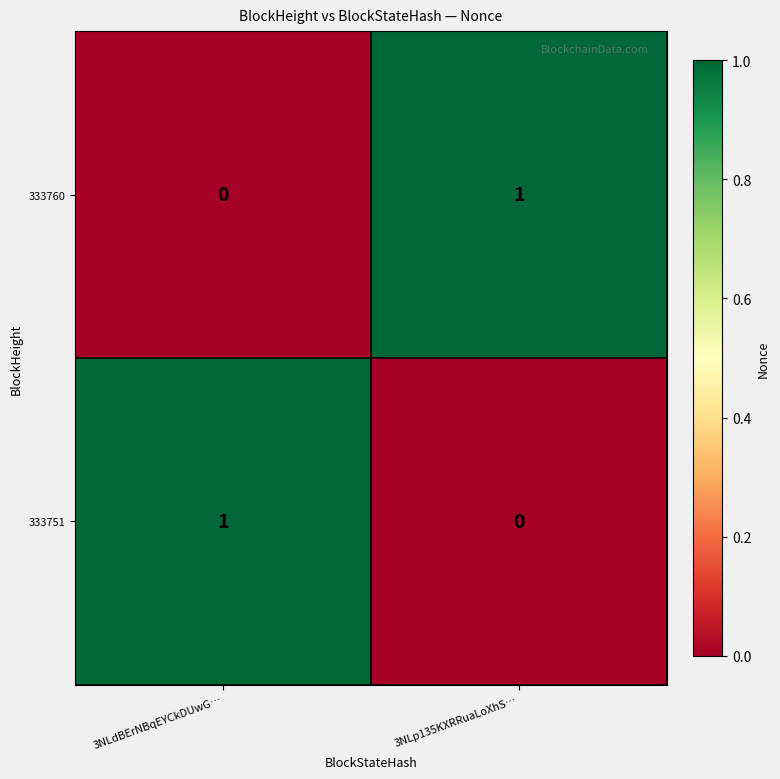

The 333760 series shows 2 at 3NLp135KXRRuaLoXhS…. True or false?

False